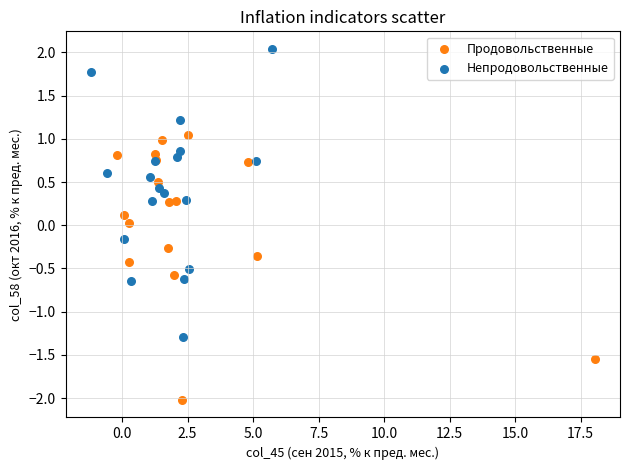

Which series reaches the maximum Y coordinate?

Непродовольственные